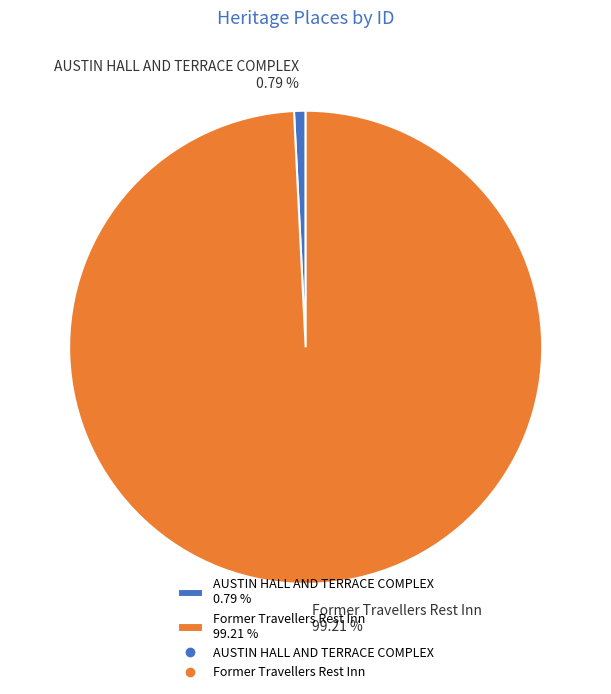

What is the total percentage of AUSTIN HALL AND TERRACE COMPLEX and Former Travellers Rest Inn?

100.0%